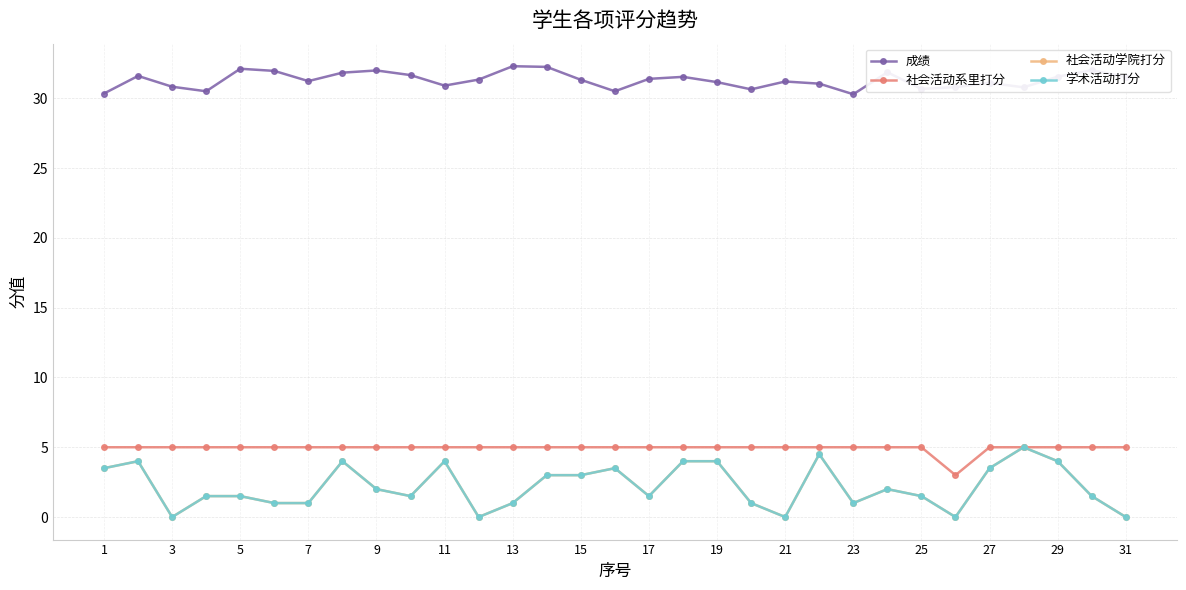

How many lines are shown in the chart?

4